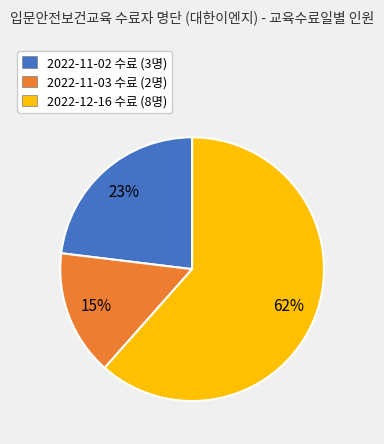

The 2022-11-02 slice represents 23% of the pie. True or false?

True